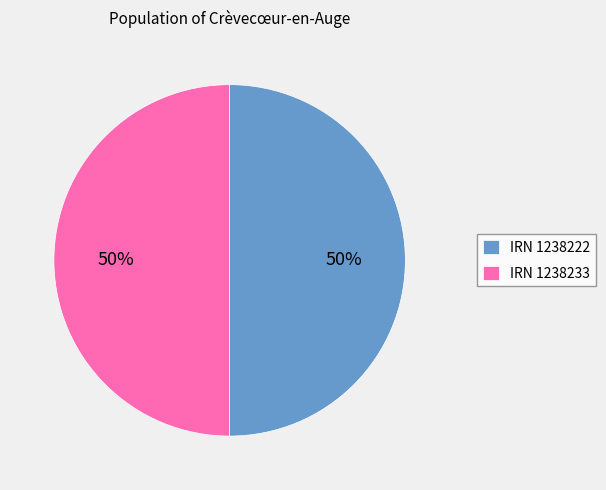

What is the ratio of the value at IRN 1238233 to the value at IRN 1238222?

1.0